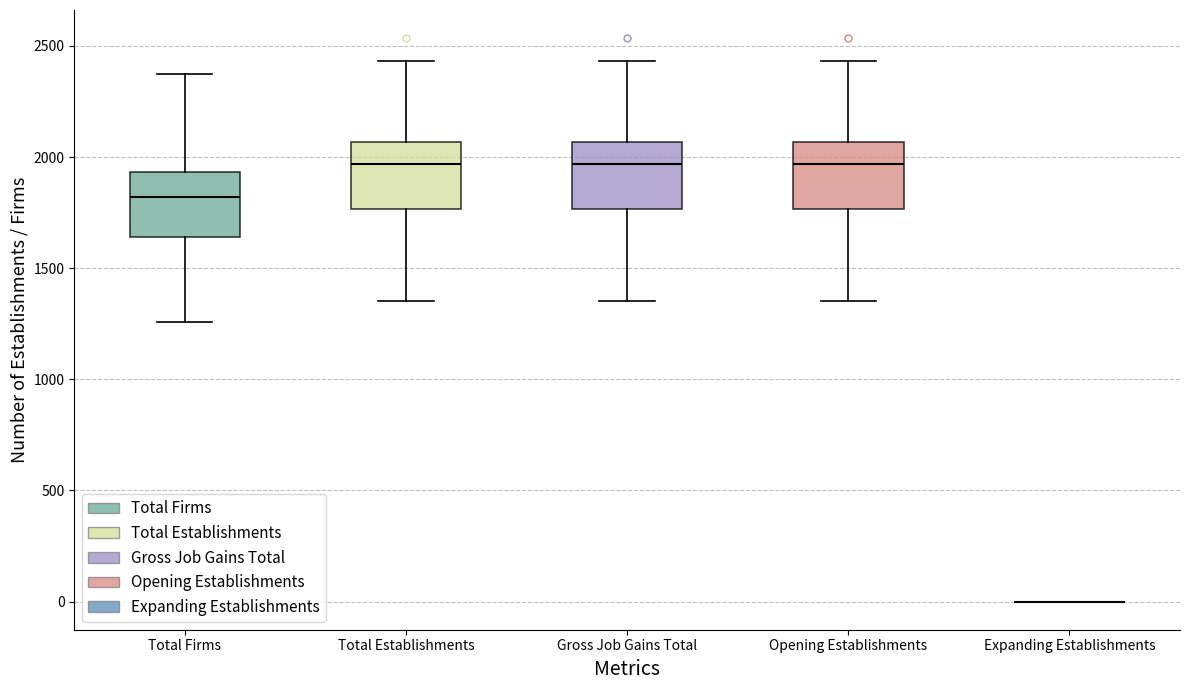

Where does the median line of the box for Opening Establishments sit on the y-axis? The values are not printed on the chart, so give them approximately, as read against the axis.

1950